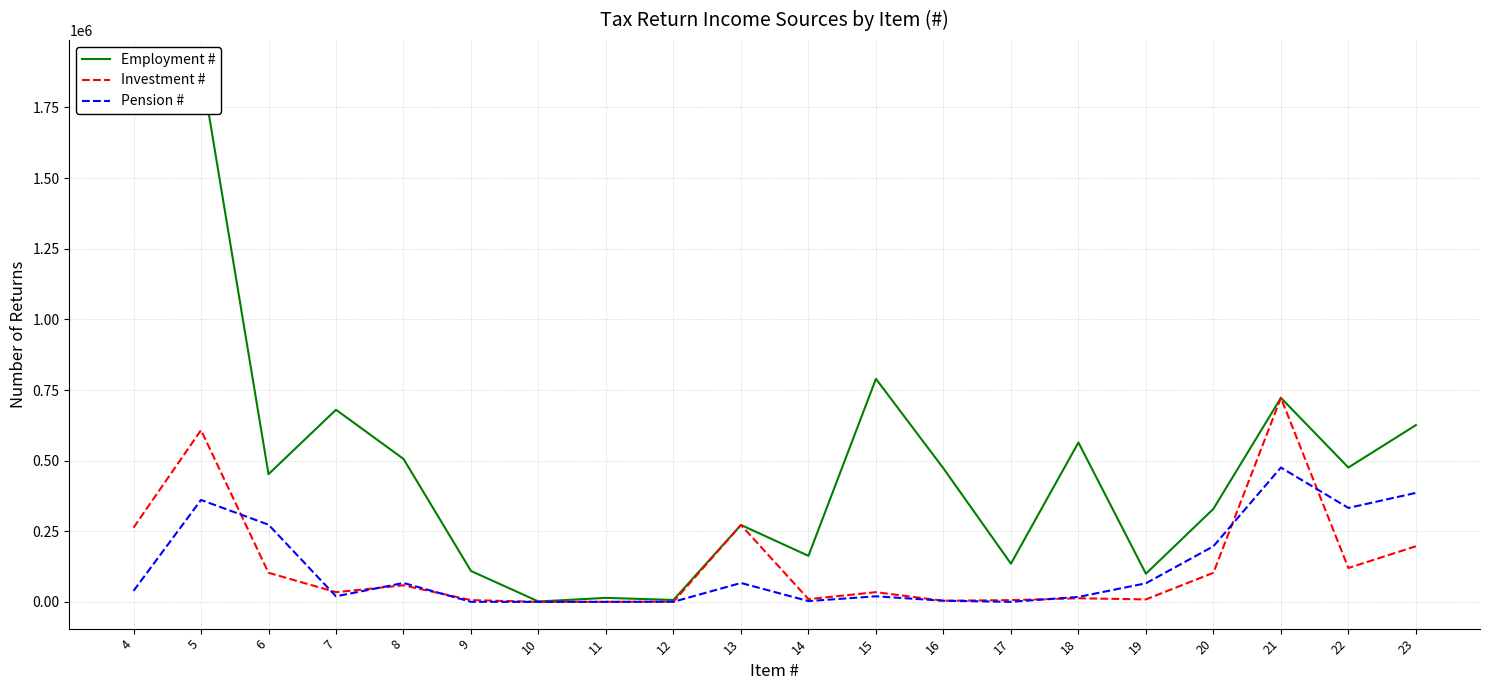

The value of Employment # at 14 is 61868. True or false?

False